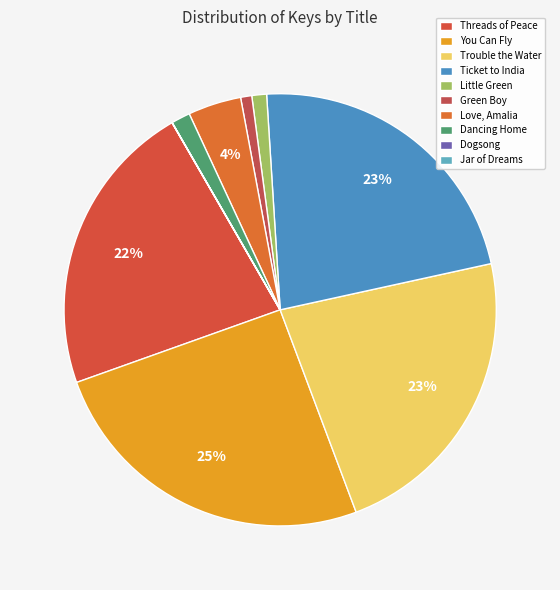

To the nearest percent, what is the average slice percentage?

10%